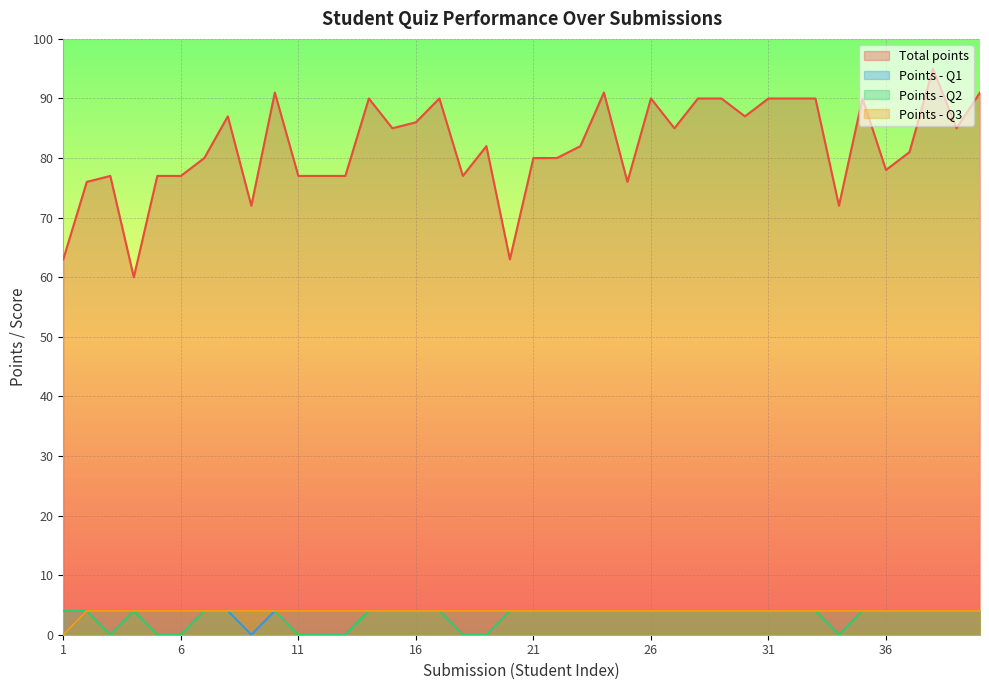

What are all the series names shown in the legend?

Total points, Points - Q1, Points - Q2, Points - Q3